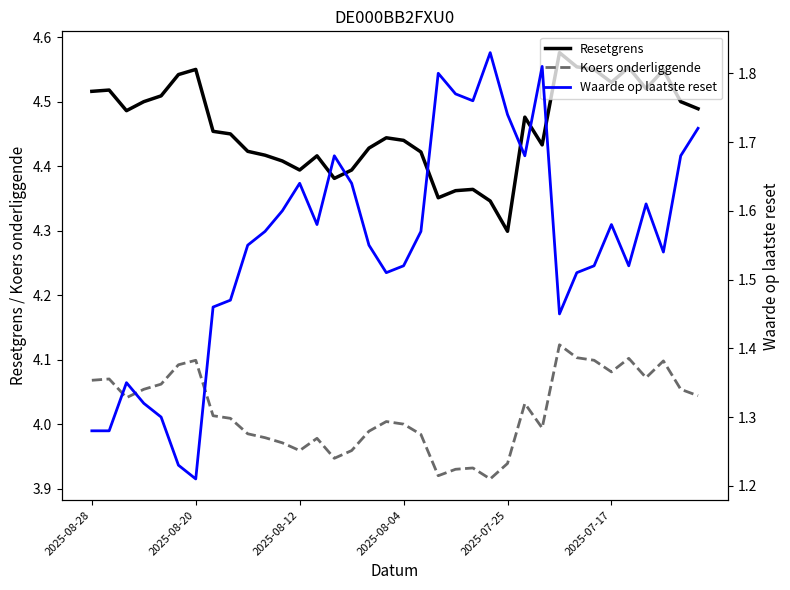

Count the number of data series in this chart.

3